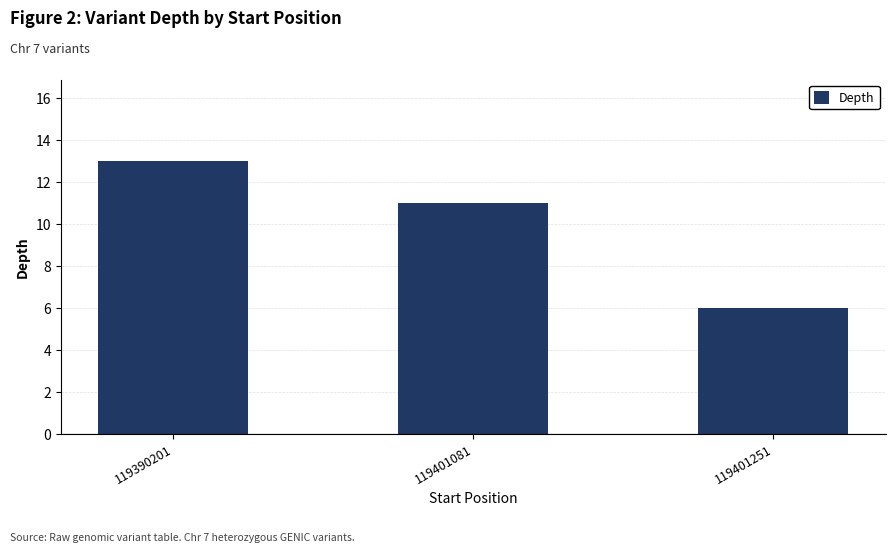

How many values are below 11?

1